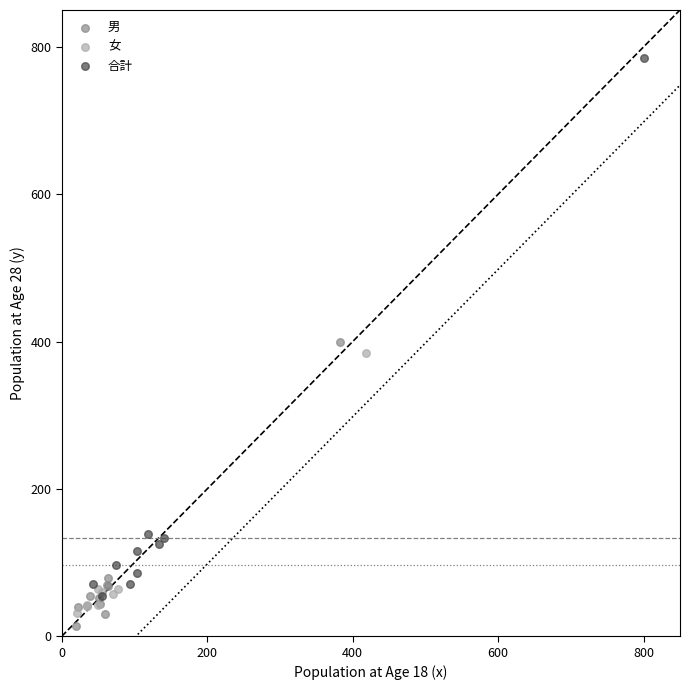

Which series reaches the maximum Y coordinate?

合計